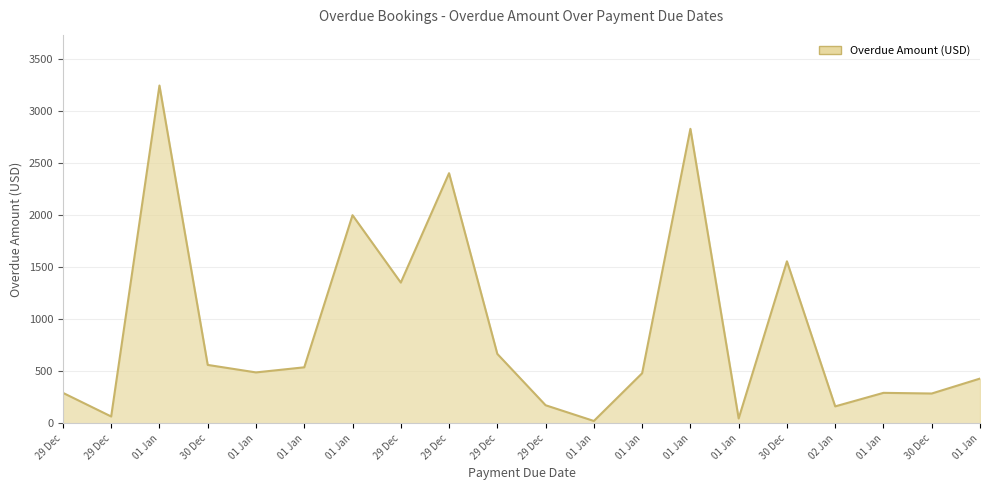

What is the change in value from 02 Jan to 01 Jan?

+129.9